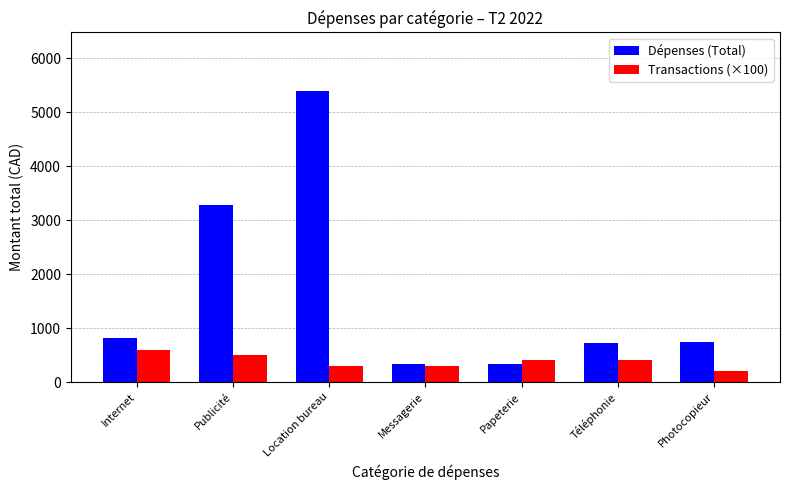

Is the value of Transactions (×100) at Papeterie greater than the value of Dépenses (Total) at Photocopieur?

No